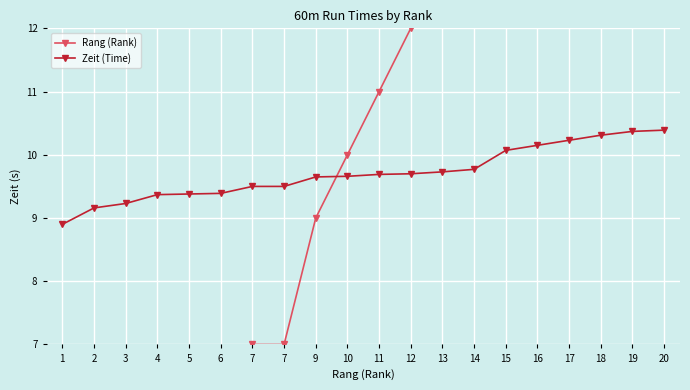

What is the average value of the Rang (Rank) series?

10.4